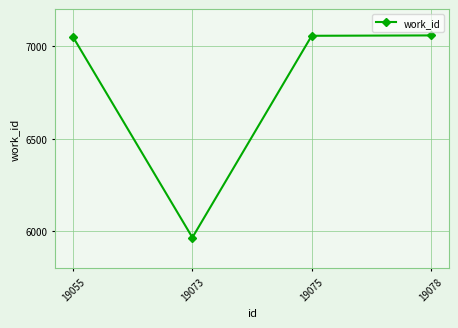

What is the minimum value shown in the chart?

5967